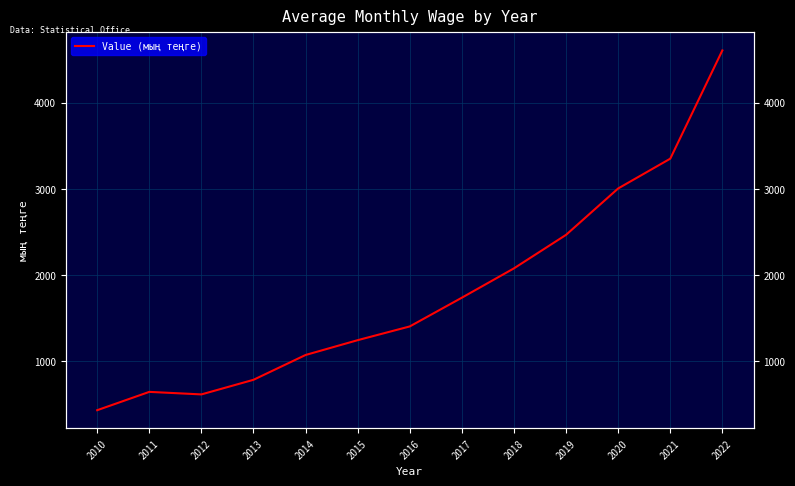

What is the sum of the values at 2022 and 2015?

5850.5